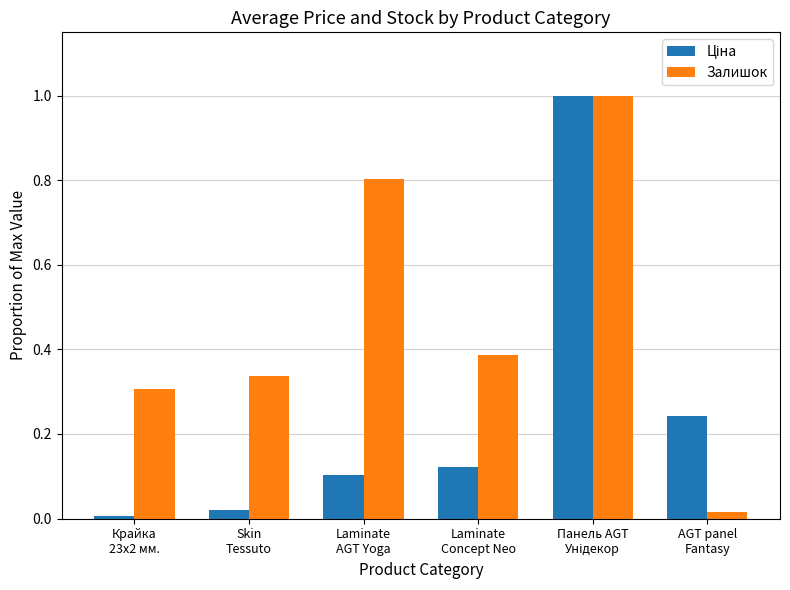

What is the greatest value displayed?

1.0